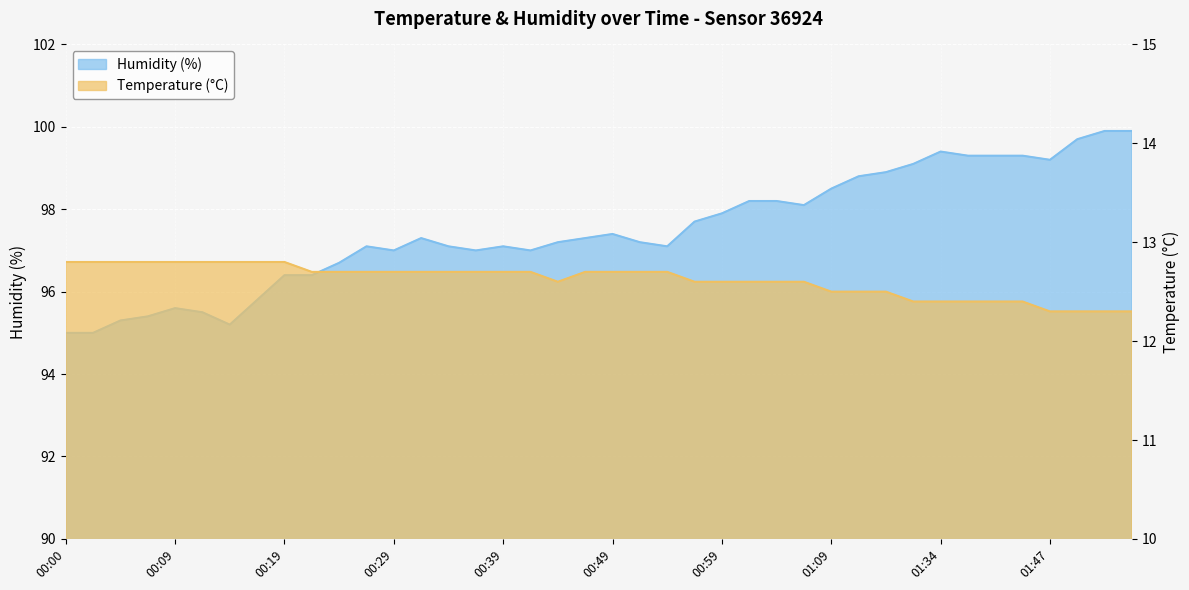

How many temperature values are between 12 and 13?

40